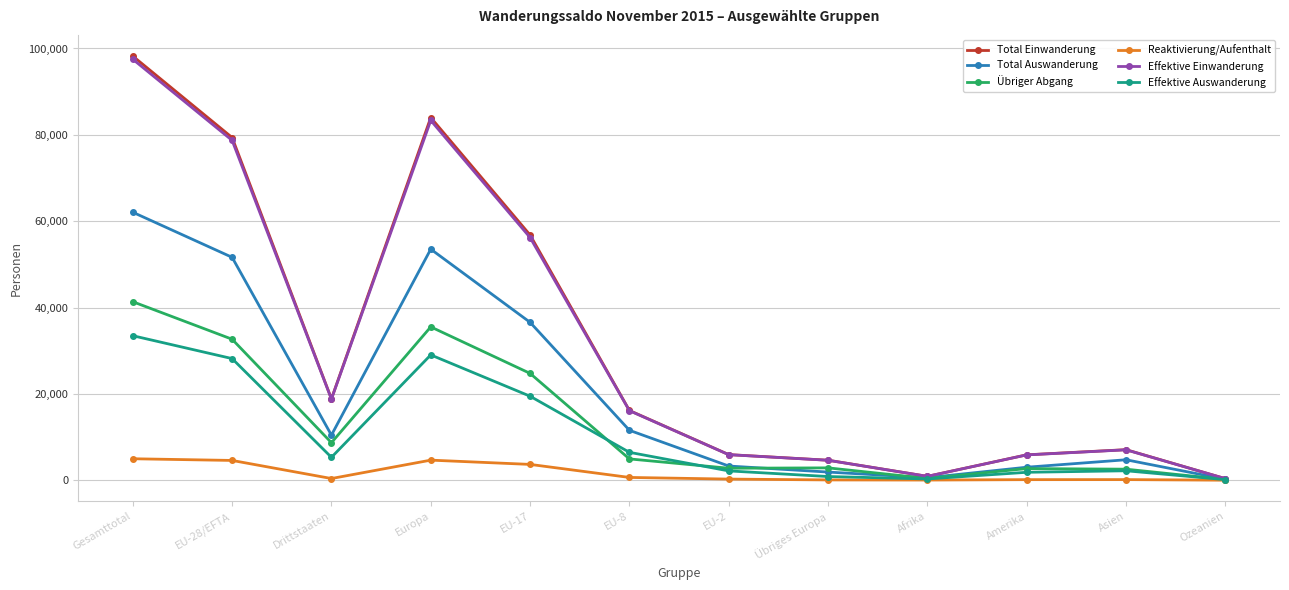

In Total Einwanderung, how many points are lower than both neighbors (excluding endpoints)?

2